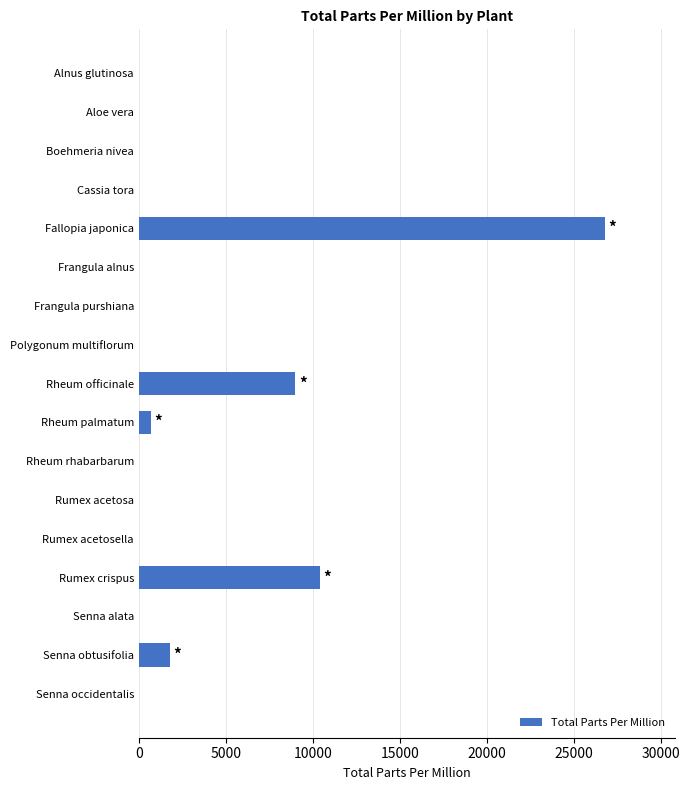

Which has a higher value, Fallopia japonica or Rumex acetosa?

Fallopia japonica